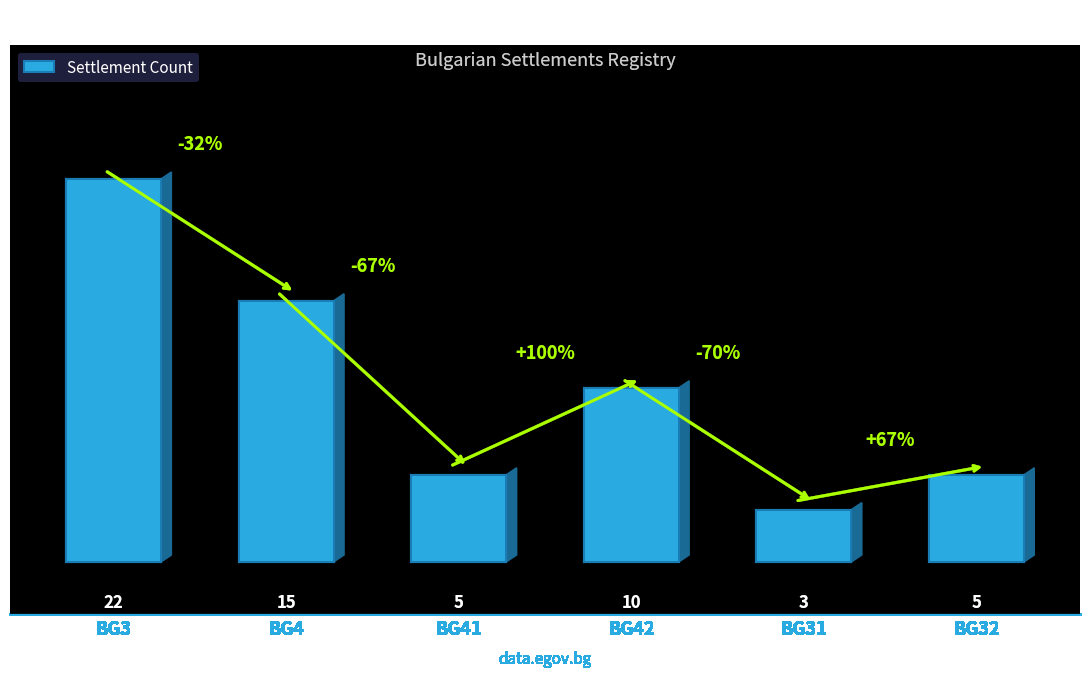

Count the number of categories in the chart.

6